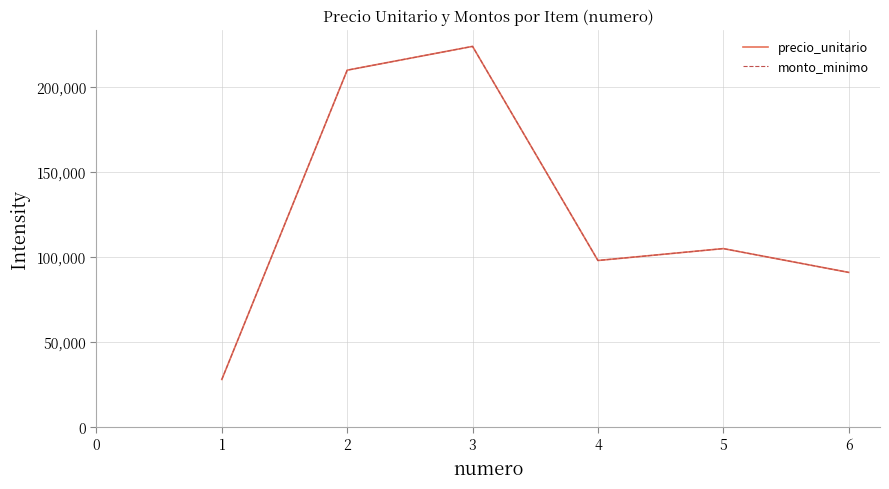

What is the sum of all monto_minimo values?

756000